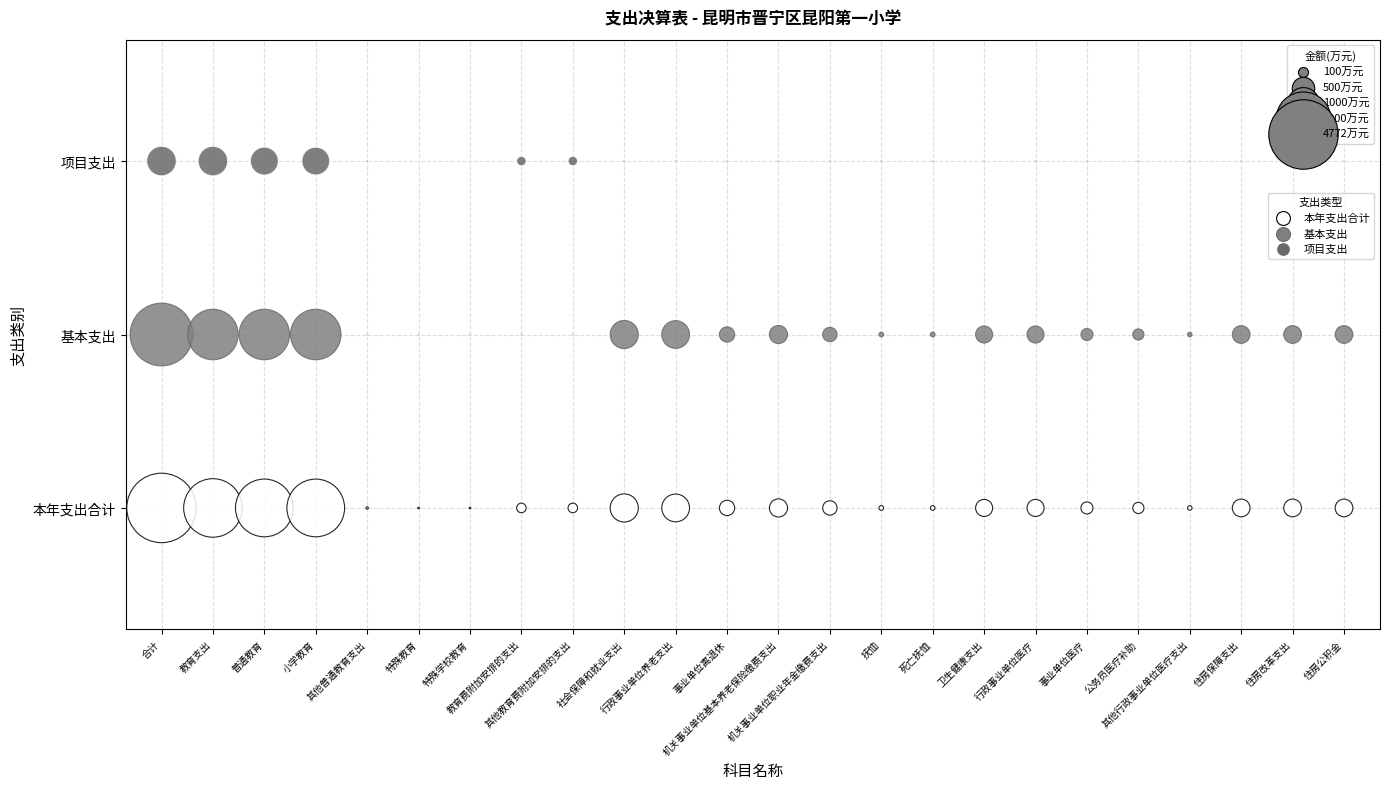

What are all the series names shown in the legend?

本年支出合计, 基本支出, 项目支出